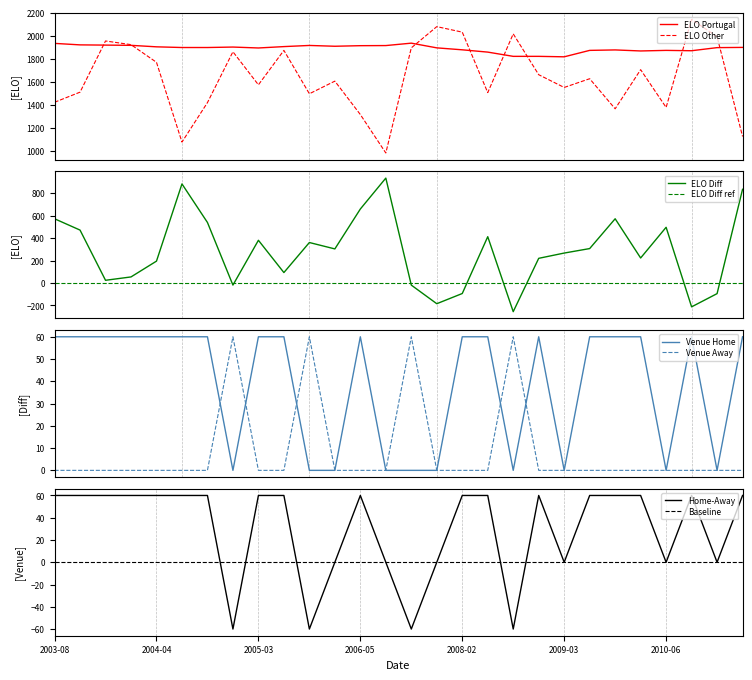

True or false: ELO Portugal and ELO Diff intersect in this chart.

False